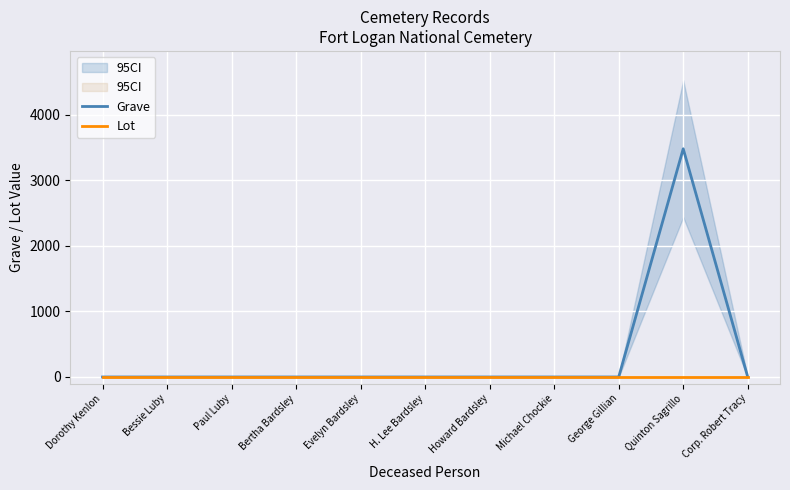

In Grave, how many points are higher than both neighbors (excluding endpoints)?

1